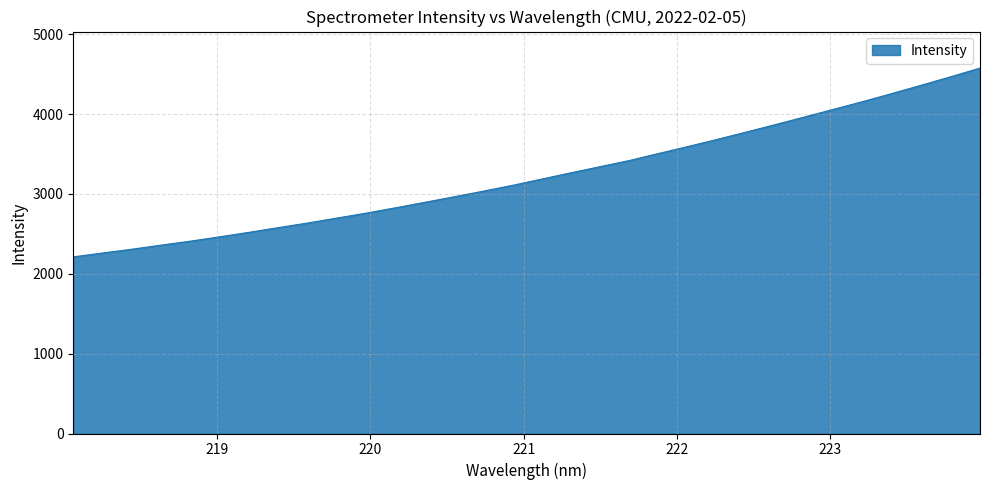

What is the average value?

3234.0